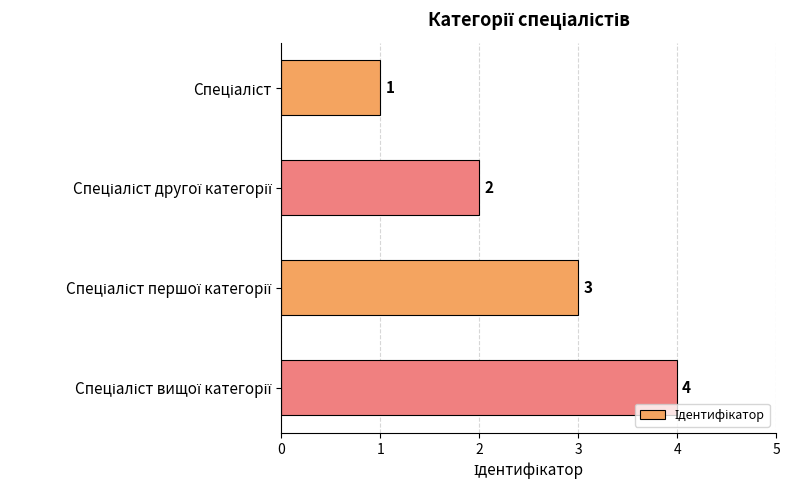

How many values are between 2 and 4?

3